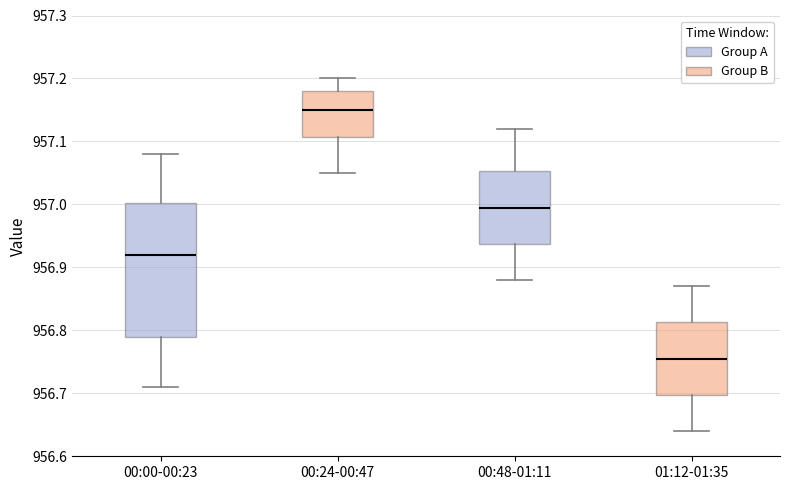

Comparing the boxes themselves (not the whiskers), which one is the tallest?

00:00-00:23